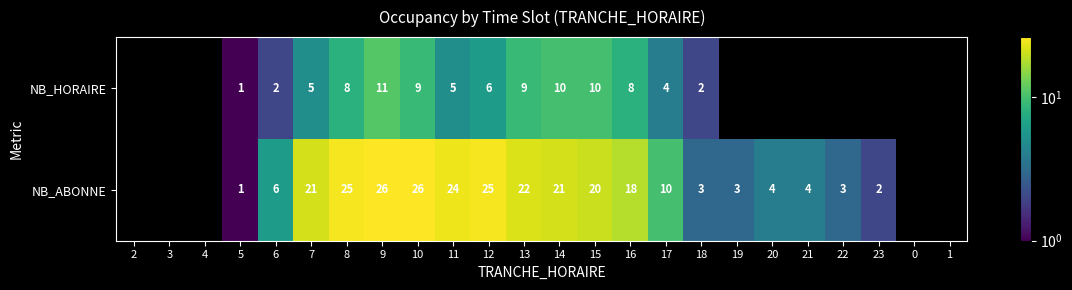

The NB_ABONNE series shows 5 at 18. True or false?

False